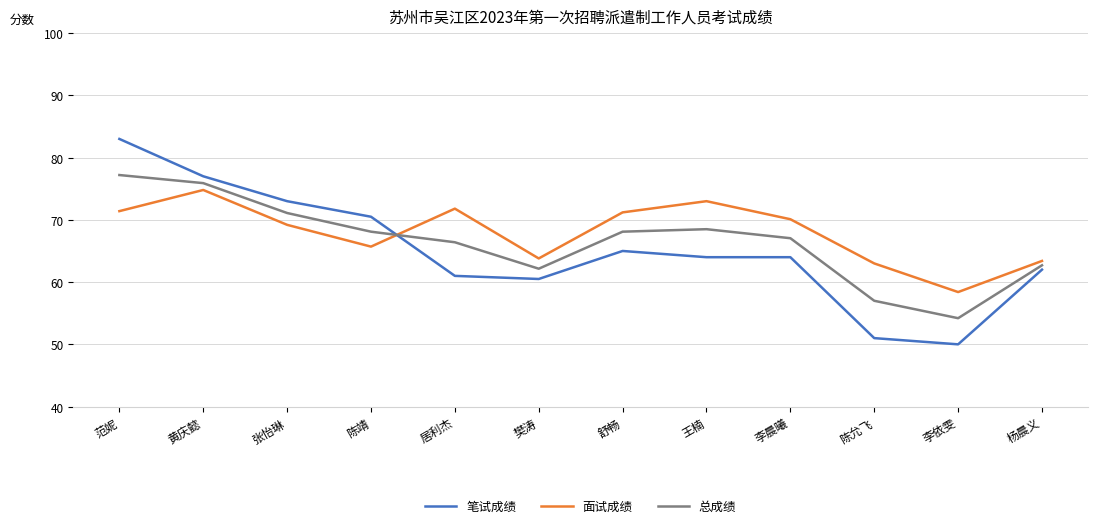

What is the sum of the 笔试成绩 values at 樊涛 and 陈允飞?

111.5